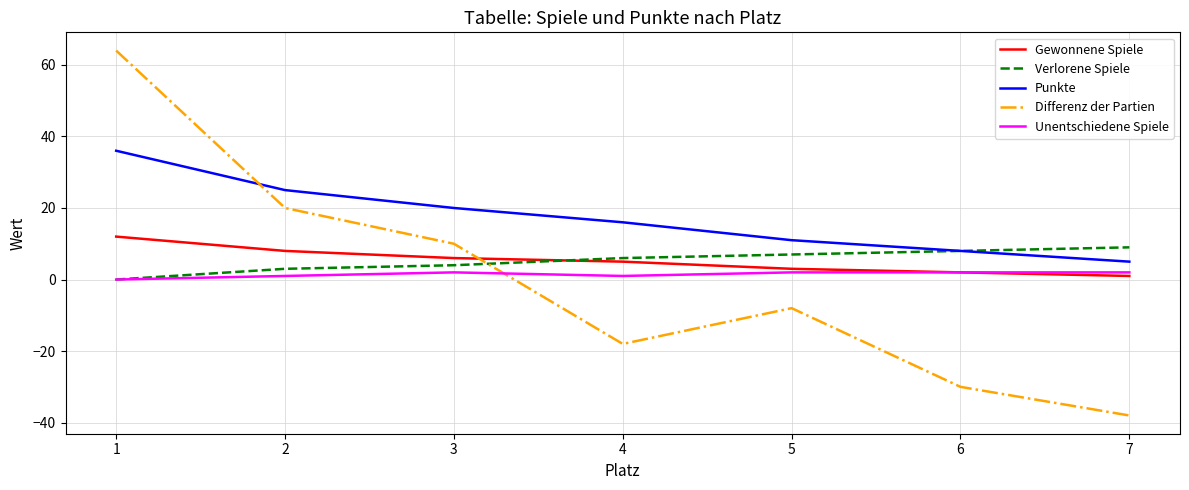

After their last crossing, which series has the higher values: Differenz der Partien or Unentschiedene Spiele?

Unentschiedene Spiele